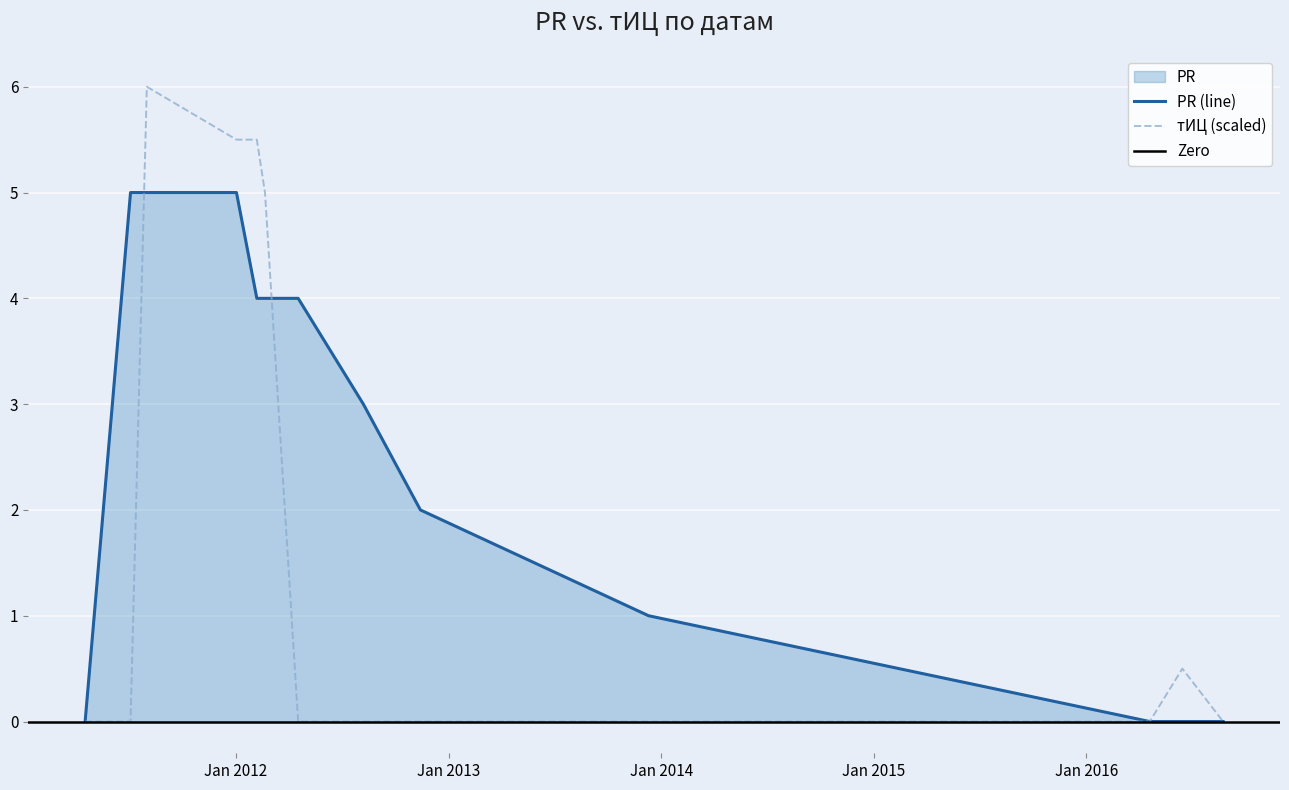

What is the maximum value for PR (line)?

5.0